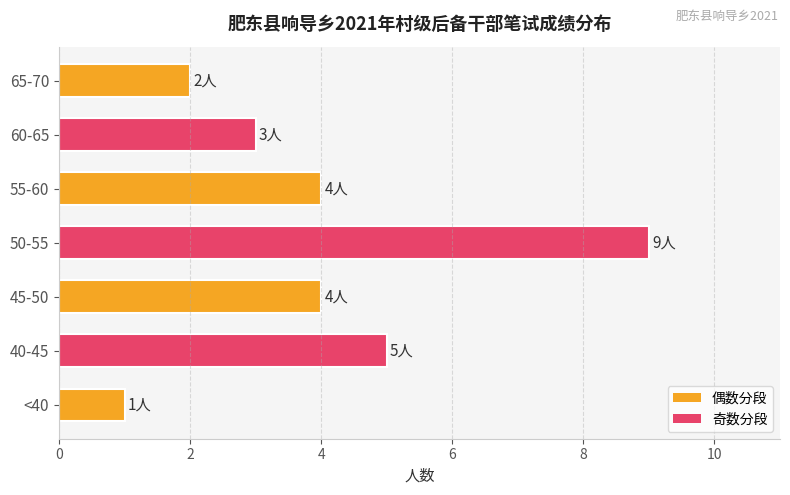

How many distinct data groups are displayed?

1